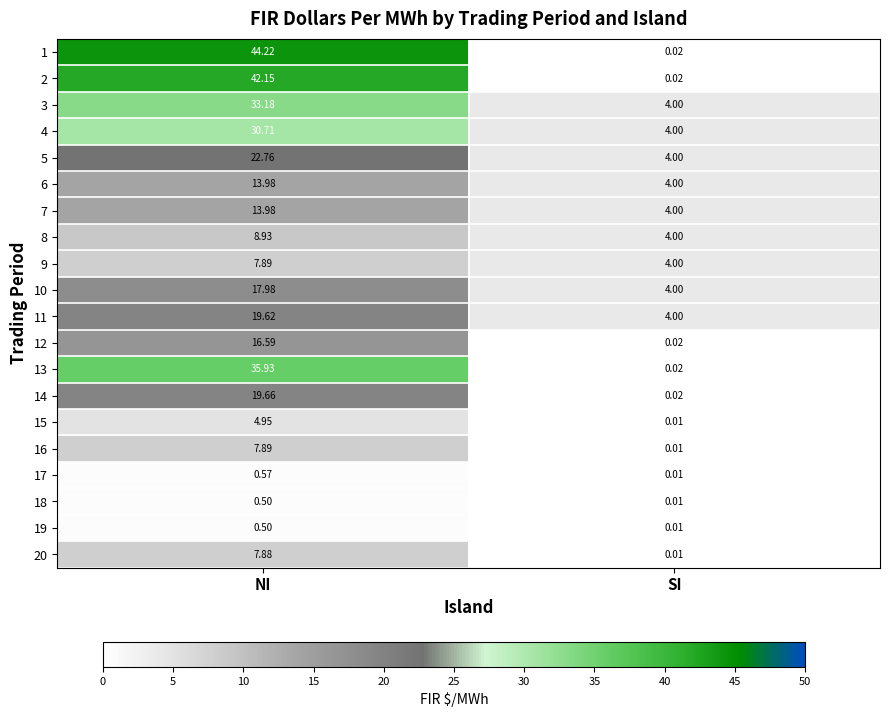

At which label is 12 closest to 8?

SI